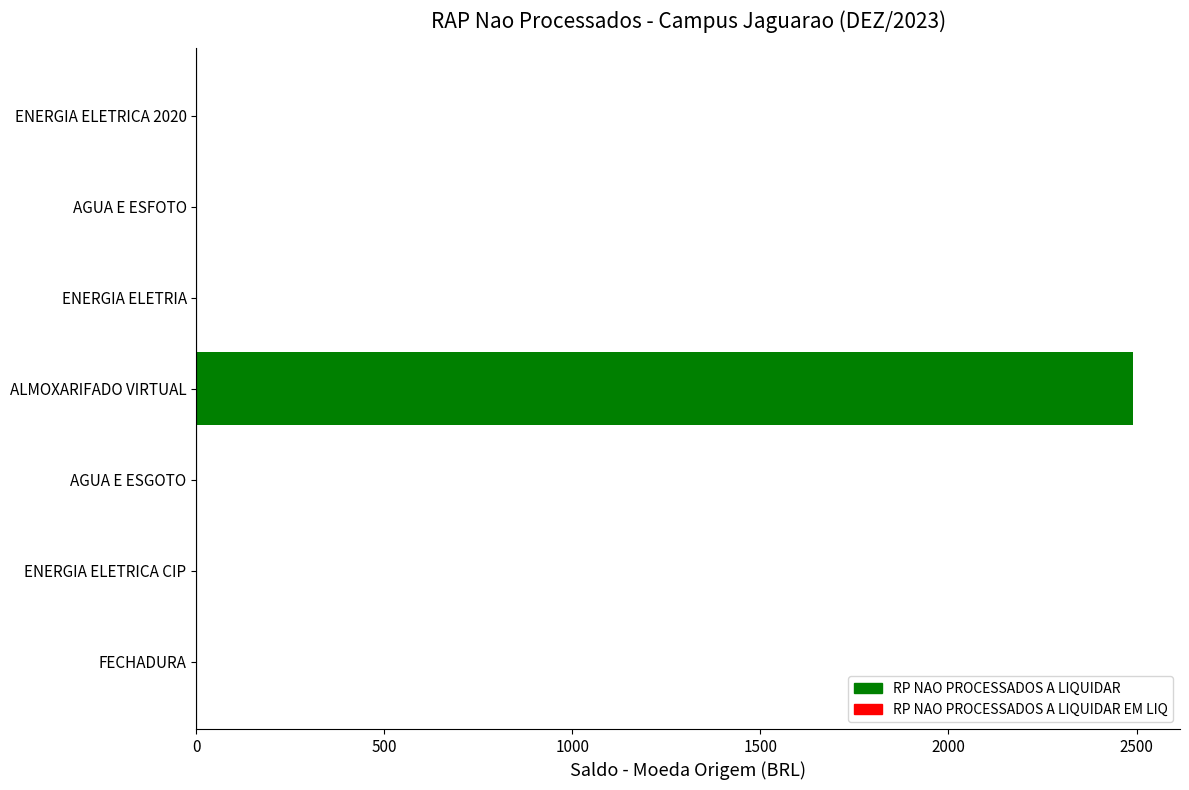

Reading top to bottom, transcribe all the data shown in this chart.

ENERGIA ELETRICA 2020=0.0	AGUA E ESFOTO=0.0	ENERGIA ELETRIA=0.0	ALMOXARIFADO VIRTUAL=2491.1	AGUA E ESGOTO=0.0	ENERGIA ELETRICA CIP=0.0	FECHADURA=0.0